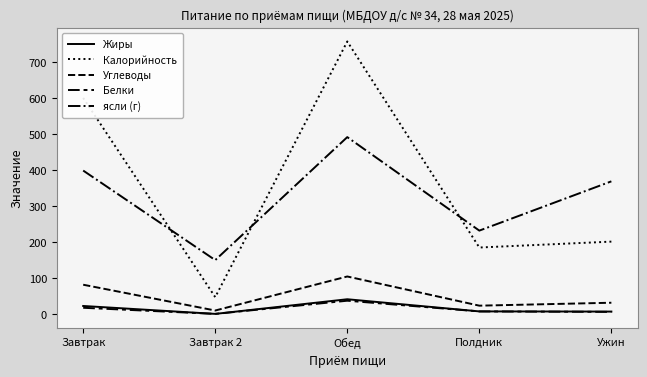

What is the maximum value for Калорийность?

758.0